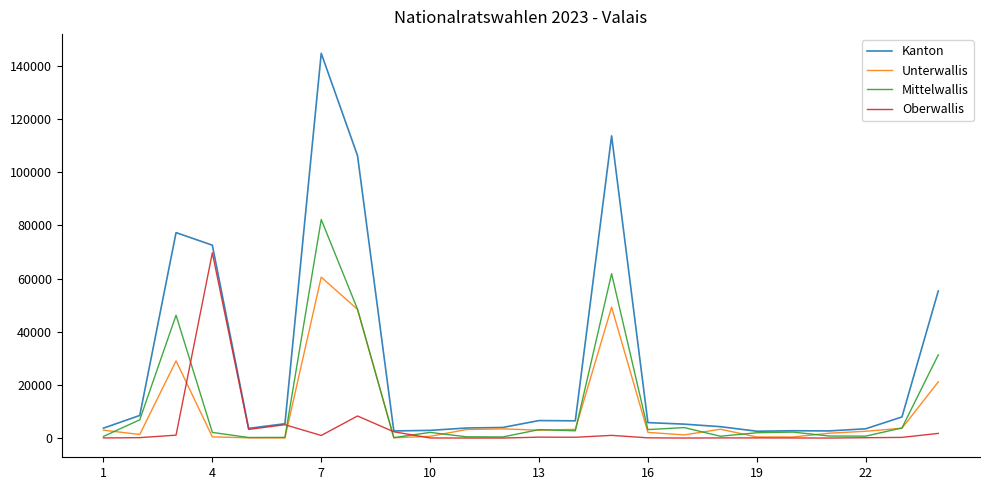

Which series has the largest total across all categories?

Kanton